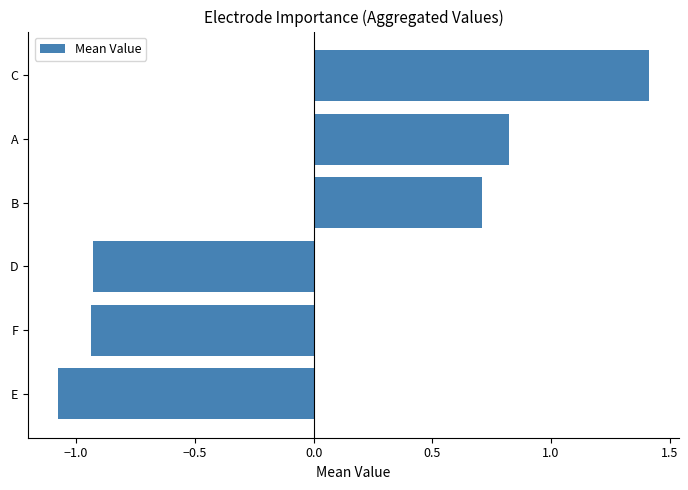

The value at D is -0.2. True or false?

False